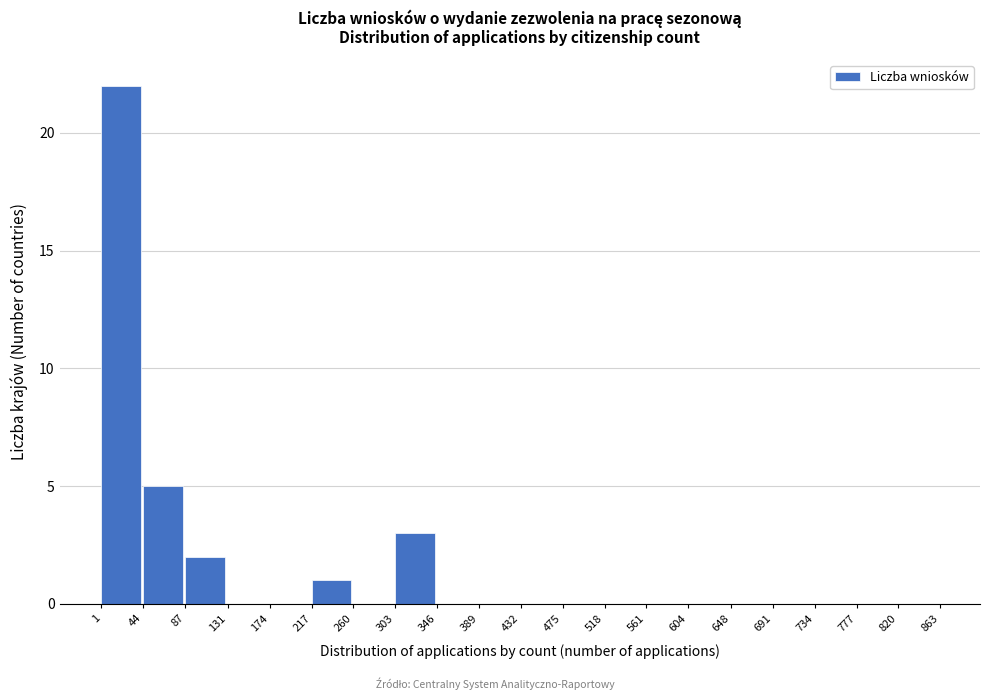

Reading left to right, list every bar in this chart as the range it spans on the x-axis followed by its height. The values are not printed on the chart, so give them approximately, as read against the axis.

1 to 44: 22
44 to 87: 5
87 to 131: 2
131 to 174: 0
174 to 217: 0
217 to 260: 1
260 to 303: 0
303 to 346: 3
346 to 389: 0
389 to 432: 0
432 to 475: 0
475 to 518: 0
518 to 561: 0
561 to 604: 0
604 to 648: 0
648 to 691: 0
691 to 734: 0
734 to 777: 0
777 to 820: 0
820 to 863: 0